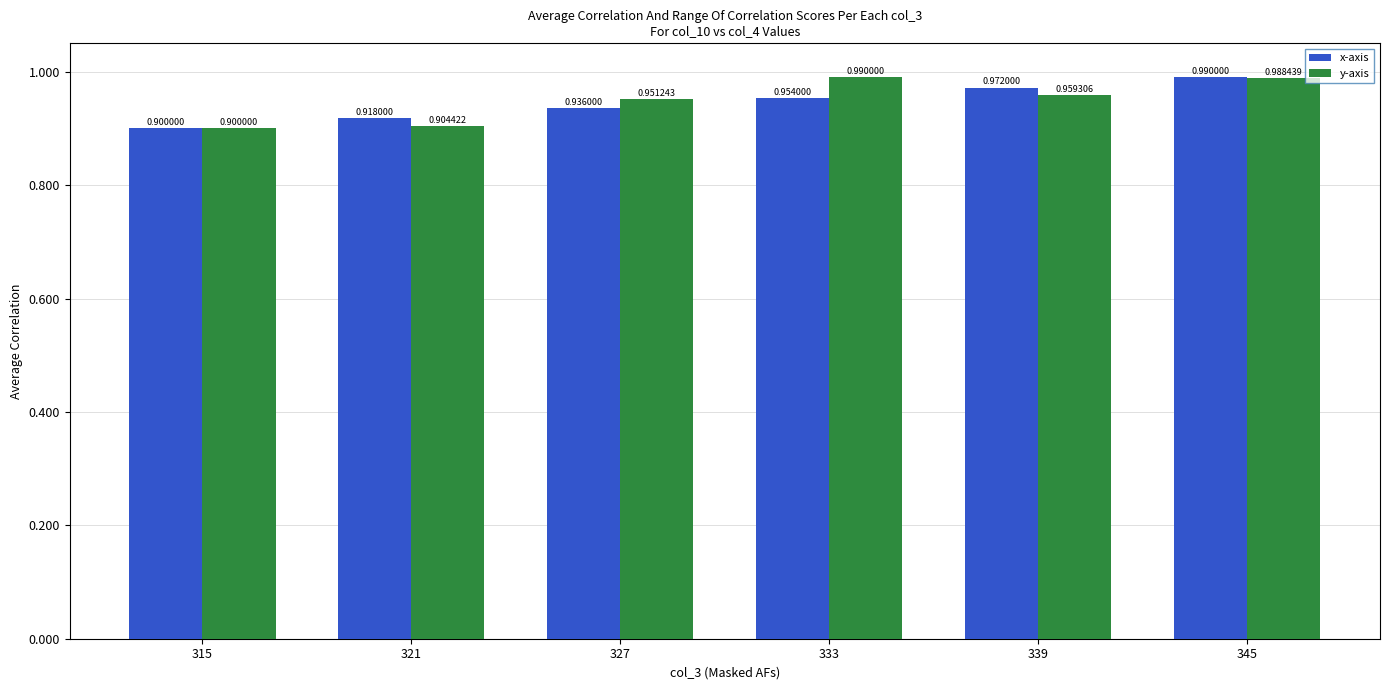

Which category has the lowest value across all series?

315